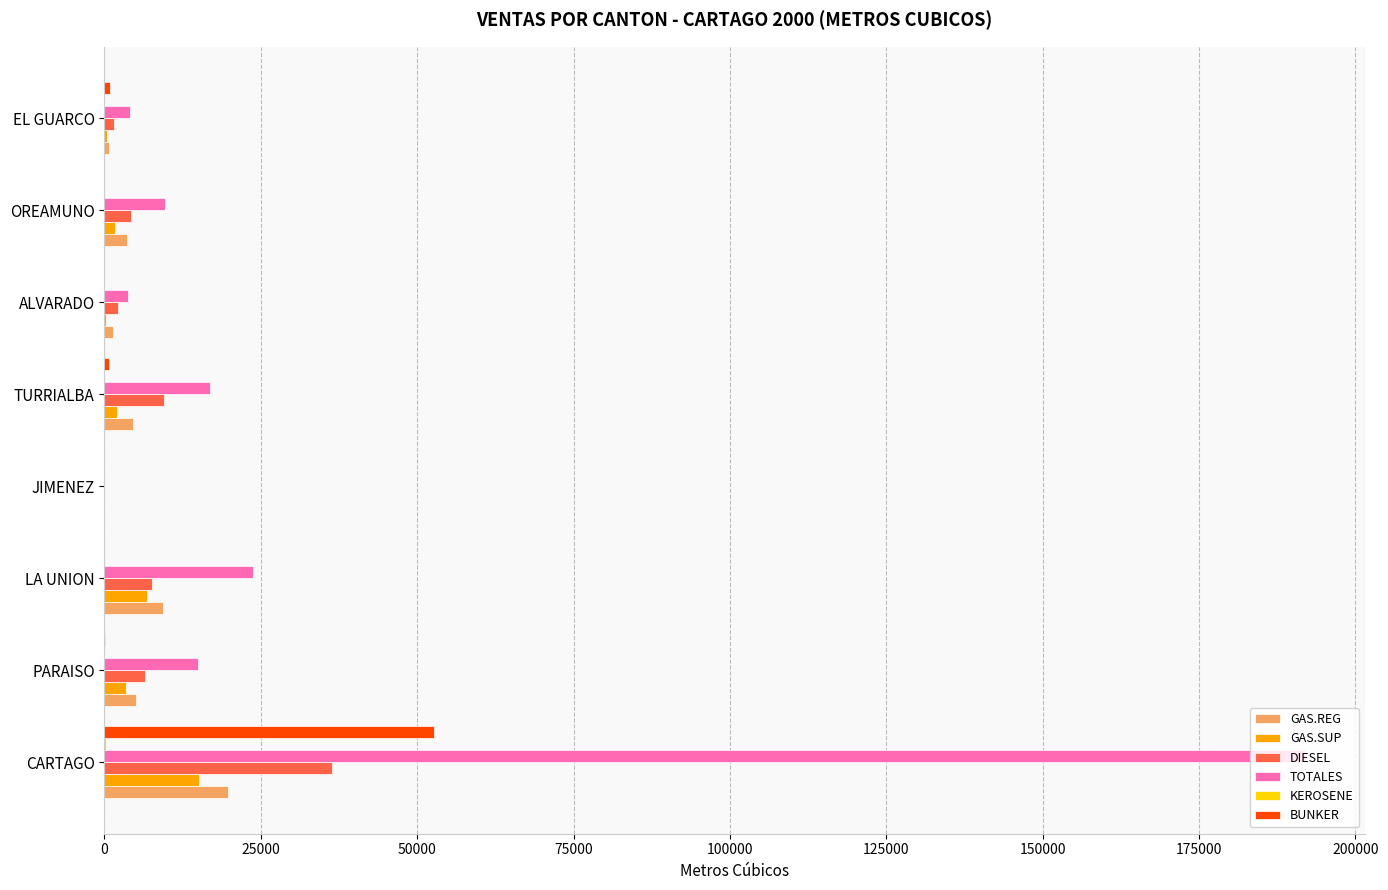

What is the sum of all TOTALES values?

265097